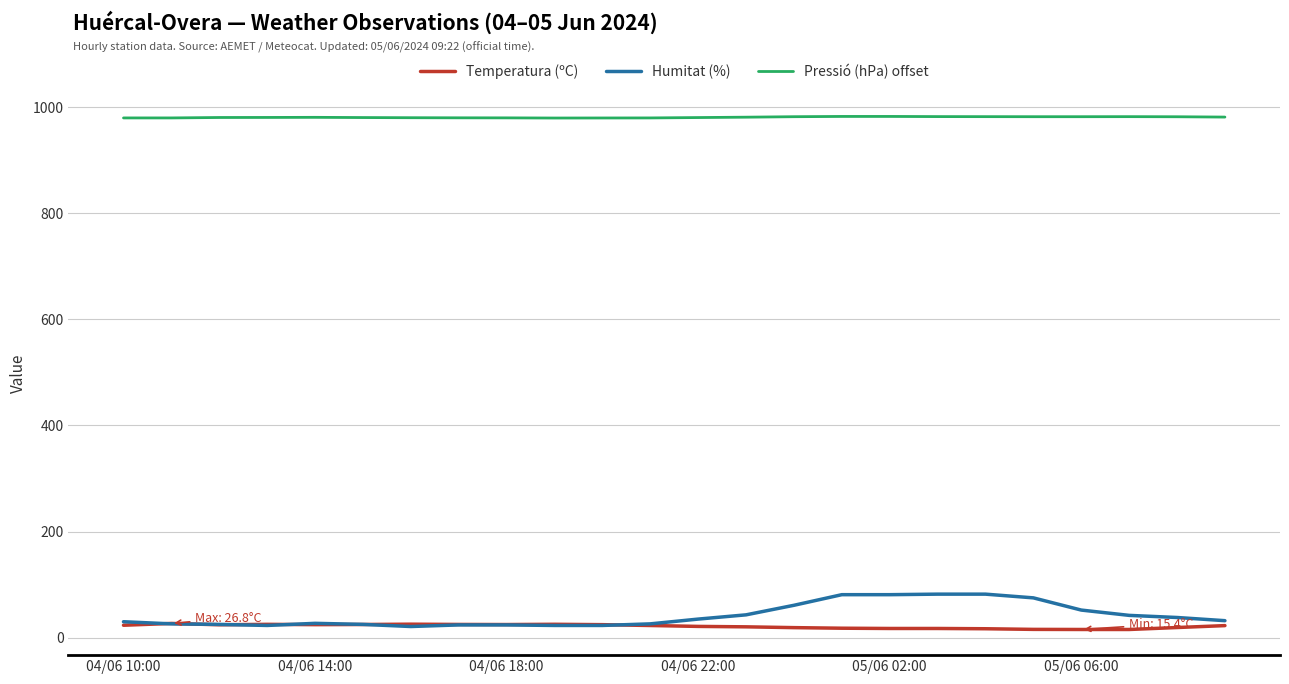

What is the greatest value displayed?

982.3